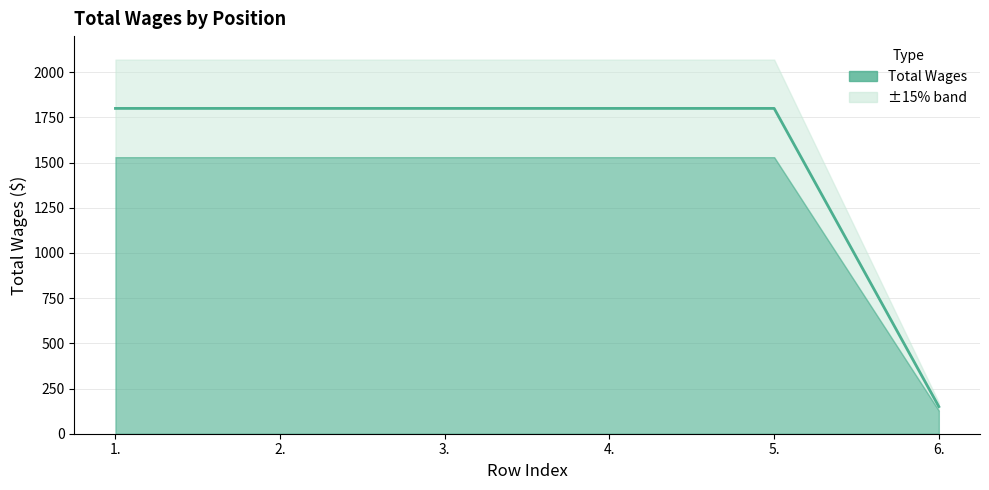

How many data points does each series have?

6